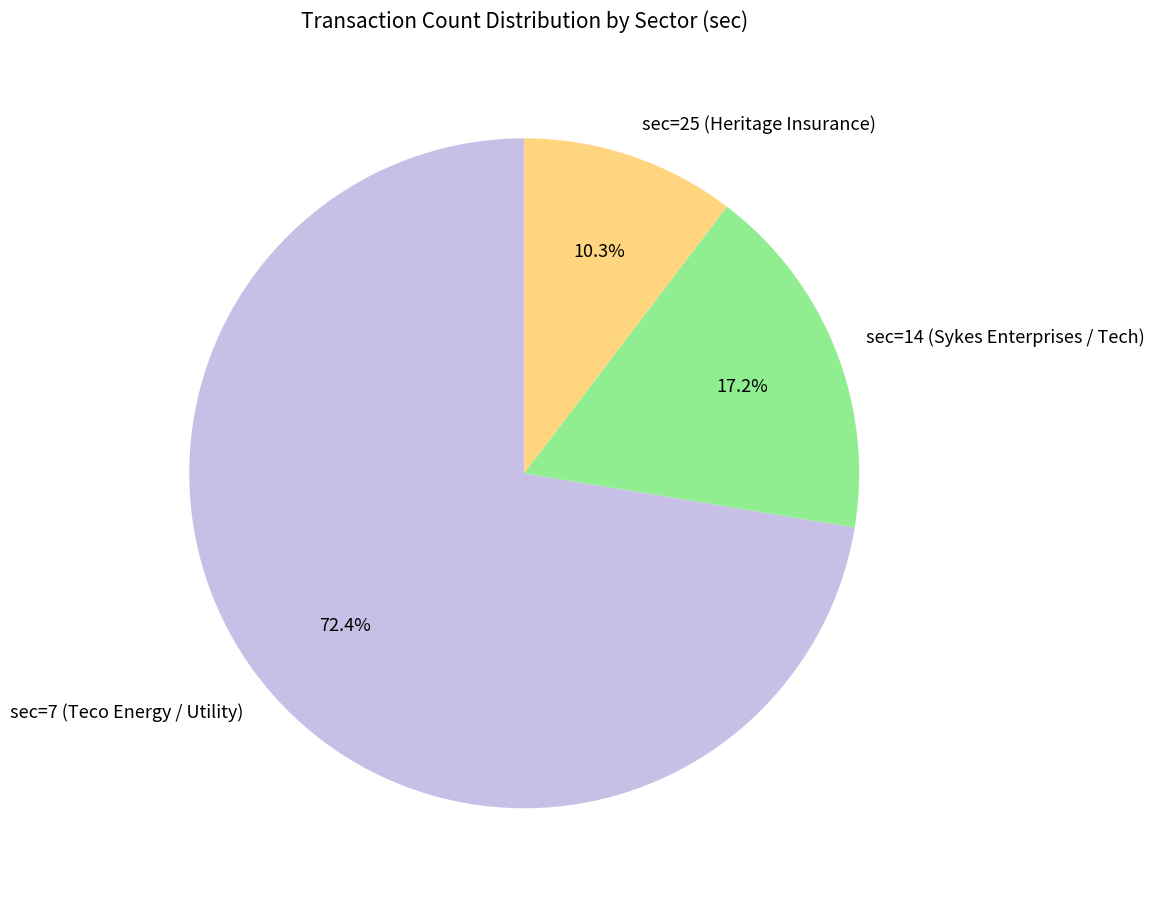

What is the ratio of the value at sec=25 (Heritage Insurance) to the value at sec=7 (Teco Energy / Utility)?

0.1